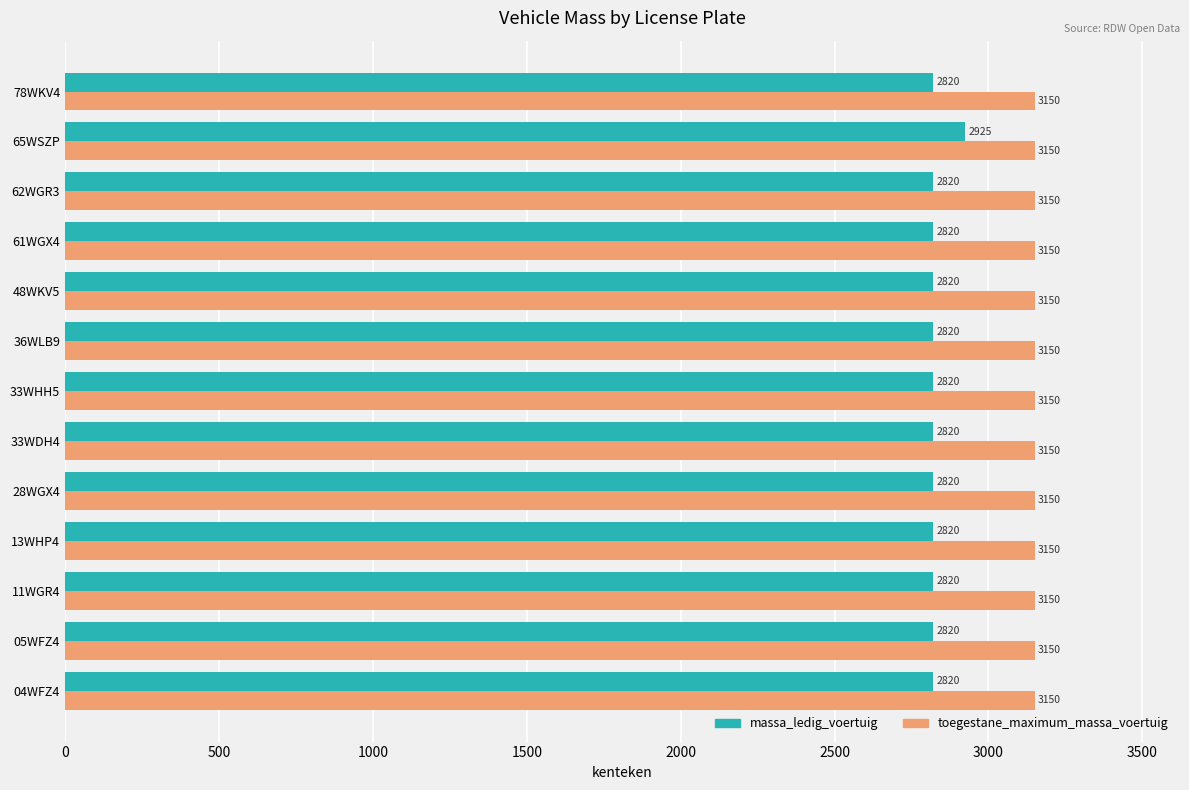

What is the minimum value shown in the chart?

2820